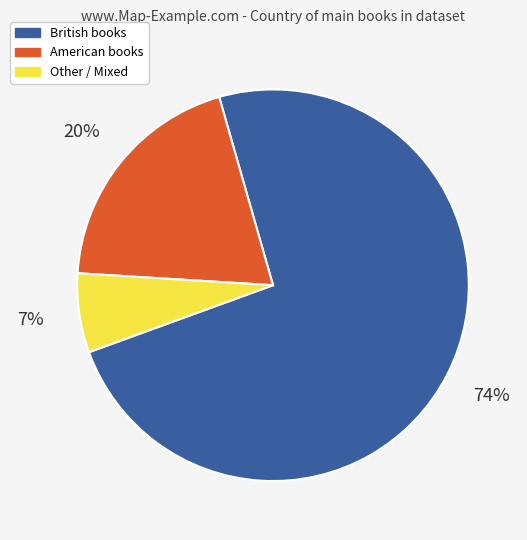

The Other slice represents 7% of the pie. True or false?

True